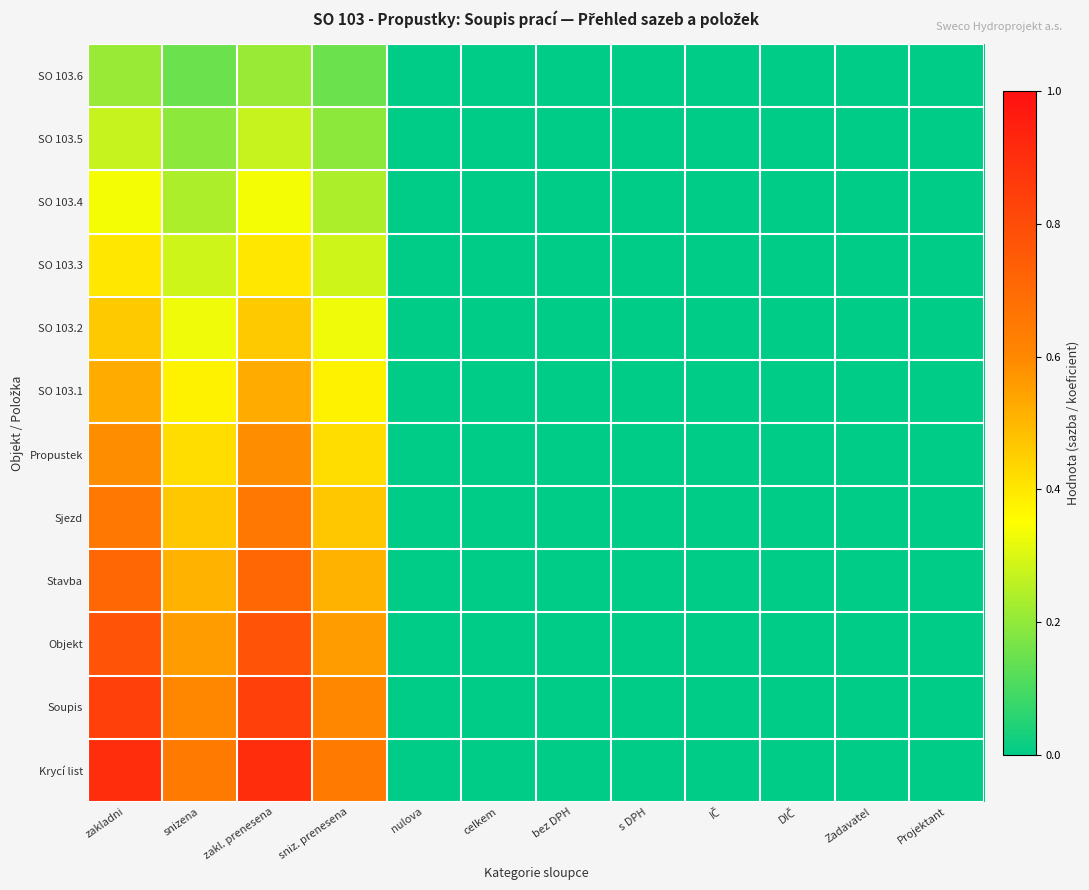

Reading left to right, transcribe all the data shown in this chart.

SO 103.6: zakladni=0.2	snizena=0.1	zakl. prenesena=0.2	sniz. prenesena=0.1	nulova=0.0	celkem=0.0	bez DPH=0.0	s DPH=0.0	IČ=0.0	DIČ=0.0	Zadavatel=0.0	Projektant=0.0
SO 103.5: zakladni=0.3	snizena=0.2	zakl. prenesena=0.3	sniz. prenesena=0.2	nulova=0.0	celkem=0.0	bez DPH=0.0	s DPH=0.0	IČ=0.0	DIČ=0.0	Zadavatel=0.0	Projektant=0.0
SO 103.4: zakladni=0.3	snizena=0.2	zakl. prenesena=0.3	sniz. prenesena=0.2	nulova=0.0	celkem=0.0	bez DPH=0.0	s DPH=0.0	IČ=0.0	DIČ=0.0	Zadavatel=0.0	Projektant=0.0
SO 103.3: zakladni=0.4	snizena=0.3	zakl. prenesena=0.4	sniz. prenesena=0.3	nulova=0.0	celkem=0.0	bez DPH=0.0	s DPH=0.0	IČ=0.0	DIČ=0.0	Zadavatel=0.0	Projektant=0.0
SO 103.2: zakladni=0.5	snizena=0.3	zakl. prenesena=0.5	sniz. prenesena=0.3	nulova=0.0	celkem=0.0	bez DPH=0.0	s DPH=0.0	IČ=0.0	DIČ=0.0	Zadavatel=0.0	Projektant=0.0
SO 103.1: zakladni=0.5	snizena=0.4	zakl. prenesena=0.5	sniz. prenesena=0.4	nulova=0.0	celkem=0.0	bez DPH=0.0	s DPH=0.0	IČ=0.0	DIČ=0.0	Zadavatel=0.0	Projektant=0.0
Propustek: zakladni=0.6	snizena=0.4	zakl. prenesena=0.6	sniz. prenesena=0.4	nulova=0.0	celkem=0.0	bez DPH=0.0	s DPH=0.0	IČ=0.0	DIČ=0.0	Zadavatel=0.0	Projektant=0.0
Sjezd: zakladni=0.7	snizena=0.5	zakl. prenesena=0.7	sniz. prenesena=0.5	nulova=0.0	celkem=0.0	bez DPH=0.0	s DPH=0.0	IČ=0.0	DIČ=0.0	Zadavatel=0.0	Projektant=0.0
Stavba: zakladni=0.7	snizena=0.5	zakl. prenesena=0.7	sniz. prenesena=0.5	nulova=0.0	celkem=0.0	bez DPH=0.0	s DPH=0.0	IČ=0.0	DIČ=0.0	Zadavatel=0.0	Projektant=0.0
Objekt: zakladni=0.8	snizena=0.6	zakl. prenesena=0.8	sniz. prenesena=0.6	nulova=0.0	celkem=0.0	bez DPH=0.0	s DPH=0.0	IČ=0.0	DIČ=0.0	Zadavatel=0.0	Projektant=0.0
Soupis: zakladni=0.8	snizena=0.6	zakl. prenesena=0.8	sniz. prenesena=0.6	nulova=0.0	celkem=0.0	bez DPH=0.0	s DPH=0.0	IČ=0.0	DIČ=0.0	Zadavatel=0.0	Projektant=0.0
Krycí list: zakladni=0.9	snizena=0.6	zakl. prenesena=0.9	sniz. prenesena=0.6	nulova=0.0	celkem=0.0	bez DPH=0.0	s DPH=0.0	IČ=0.0	DIČ=0.0	Zadavatel=0.0	Projektant=0.0